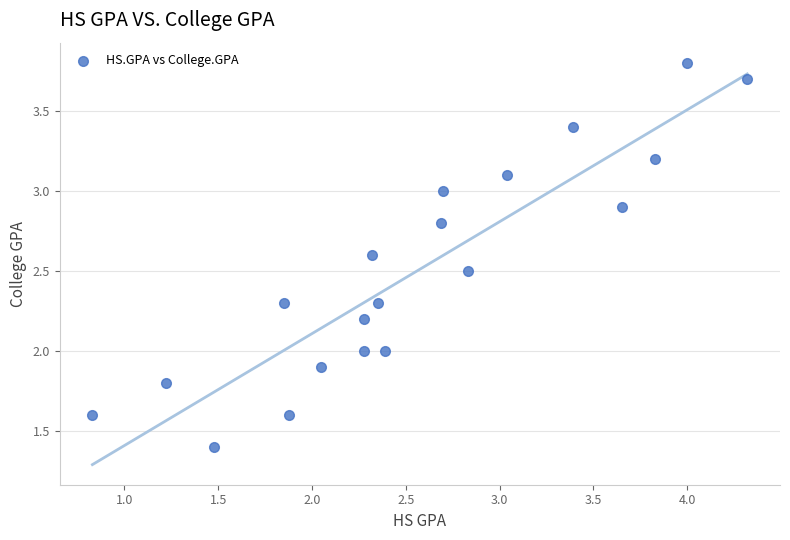

What is the range of Y values (max minus min)?

2.4